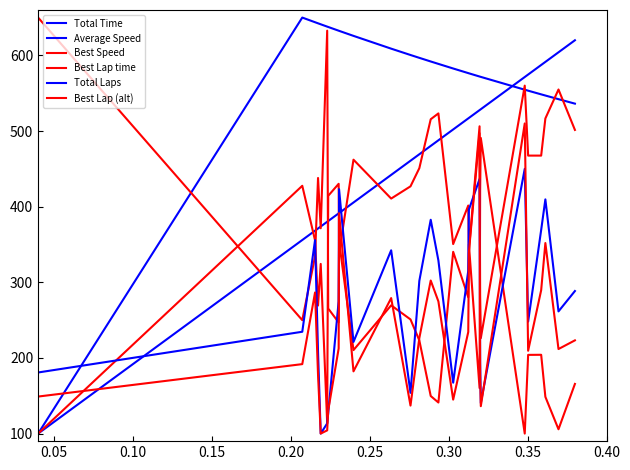

How many times do Average Speed and Best Lap time cross each other?

5